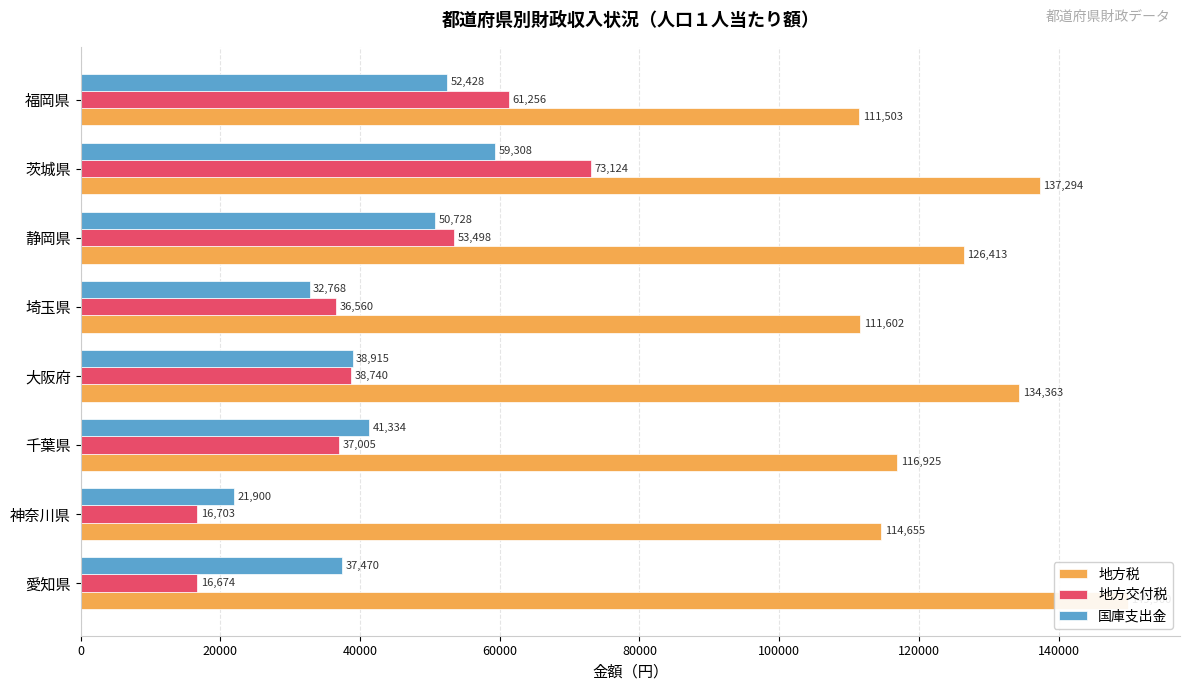

Reading left to right, extract all data points from this chart.

地方税: 149900	114655	116925	134363	111602	126413	137294	111503
地方交付税: 16674	16703	37005	38740	36560	53498	73124	61256
国庫支出金: 37470	21900	41334	38915	32768	50728	59308	52428